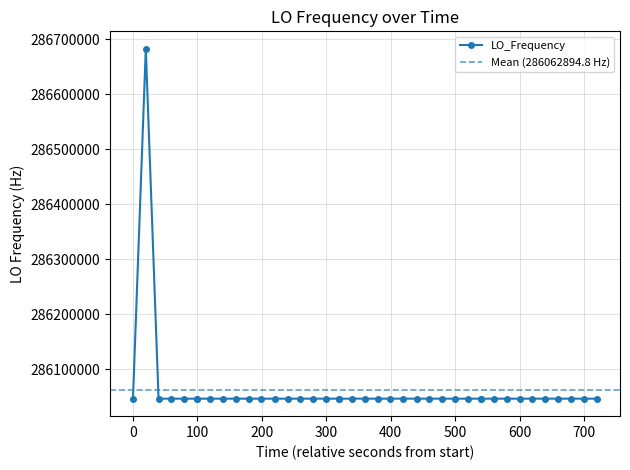

What is the change in value from 1575262955.6 to 1575263135.0?

+0.6